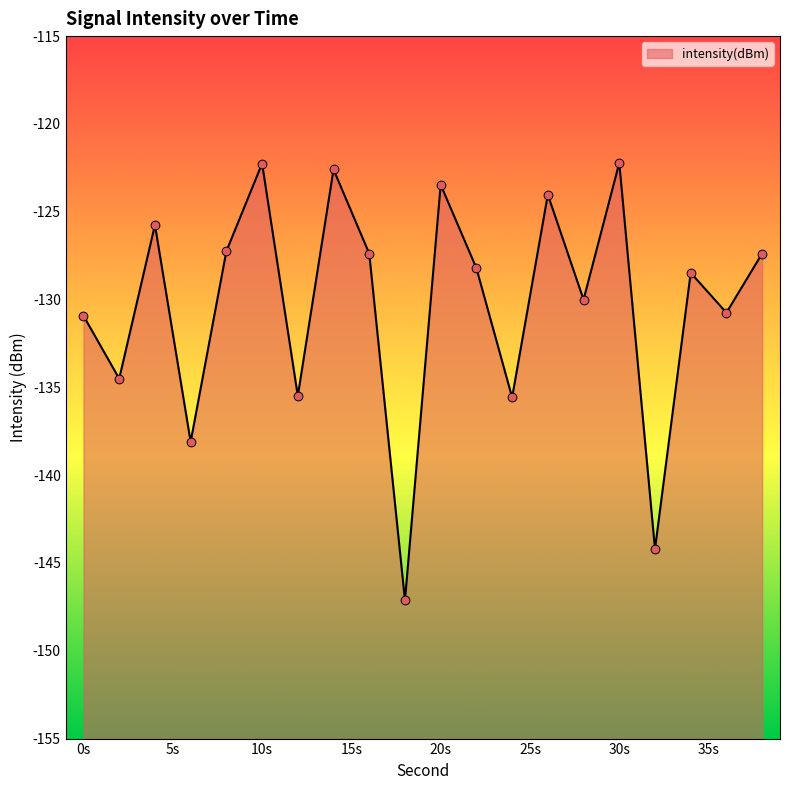

Between 18 and 14, which is larger?

14